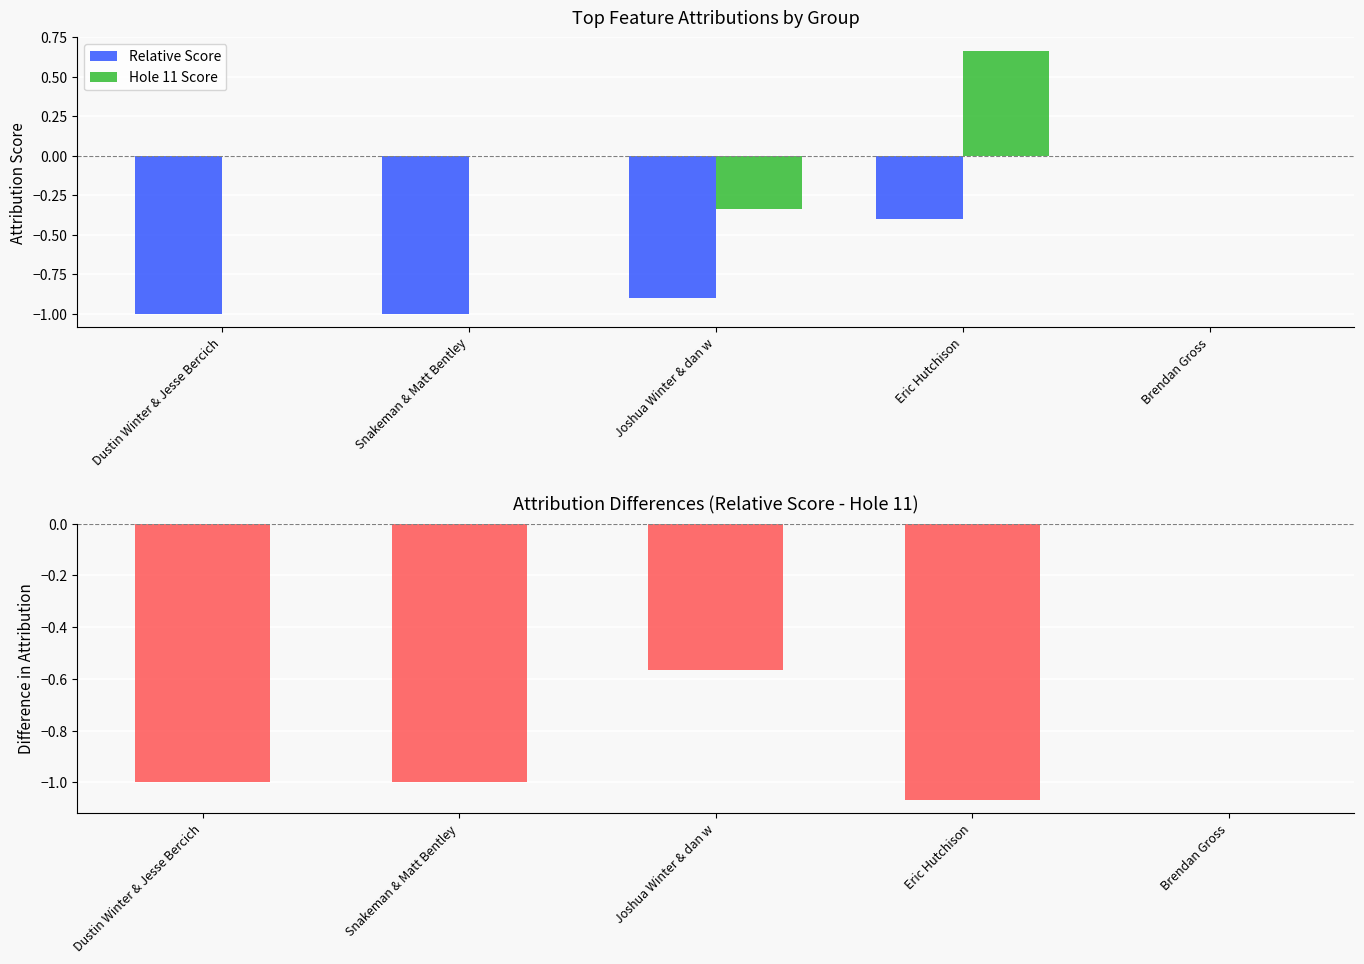

What is the average value of the Hole 11 Score series?

0.1